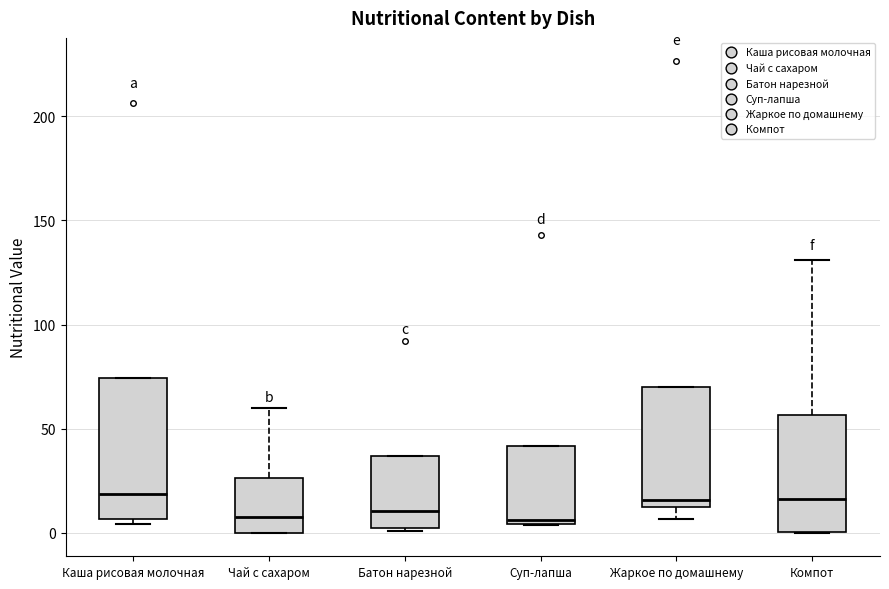

Reading left to right, read every box against the y-axis: the position of its median line, the range the box covers, and the ends of its whiskers. The values are not printed on the chart, so give them approximately, as read against the axis.

Каша рисовая молочная: median 20, box 5 to 75, whiskers 5 (just below the box's lower edge) to 75
Чай с сахаром: median 10, box 0 to 25, whiskers 0 to 60
Батон нарезной: median 10, box 0 to 35, whiskers 0 to 35
Суп-лапша: median 5 (just above the box's lower edge), box 5 to 40, whiskers 5 to 40
Жаркое по домашнему: median 15, box 10 to 70, whiskers 5 to 70
Компот: median 15, box 0 to 55, whiskers 0 to 130